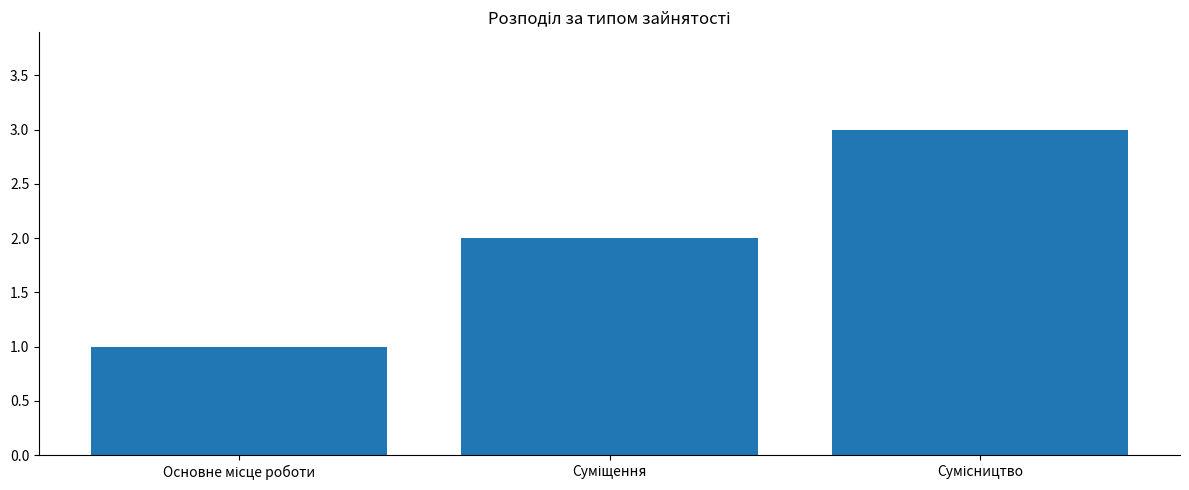

What is the greatest value displayed?

3